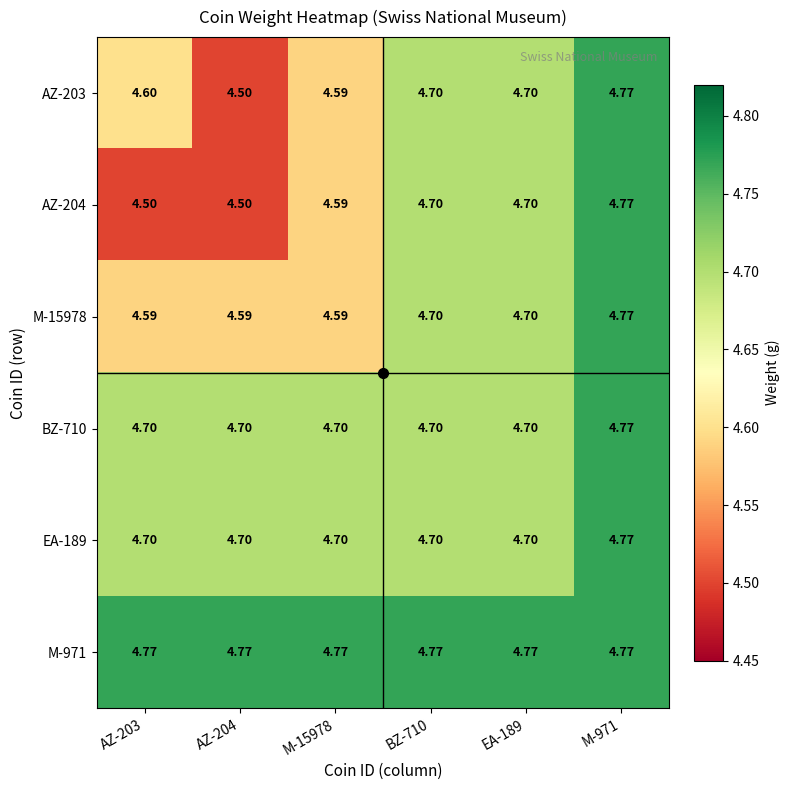

What is the difference between the highest and lowest values at EA-189?

0.1